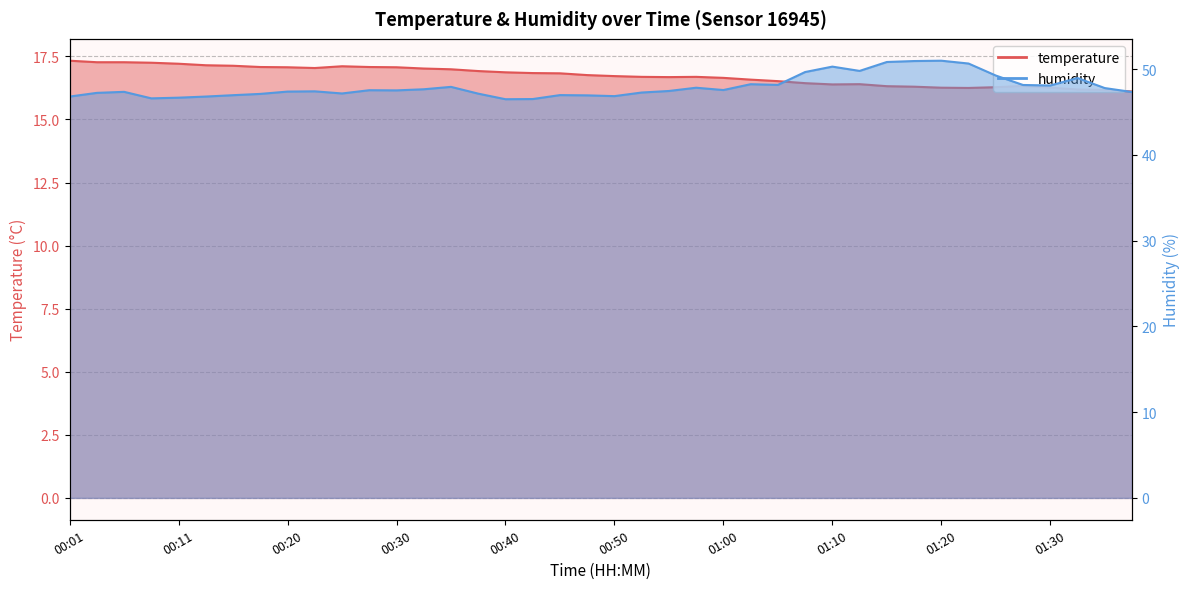

True or false: temperature has more than 2 points higher than both neighbors.

True